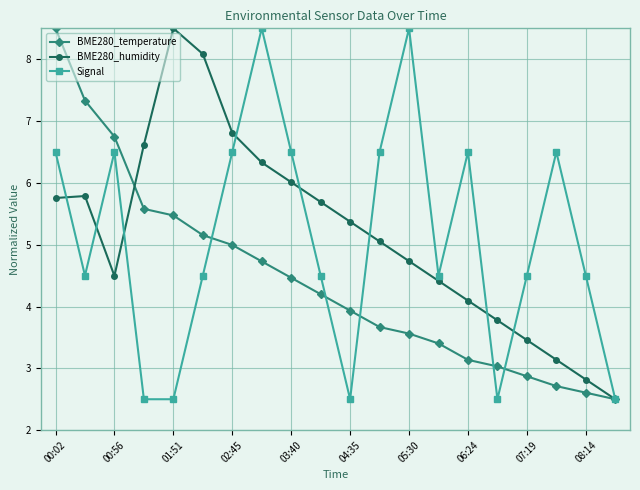

What is the minimum value for BME280_humidity?

2.5